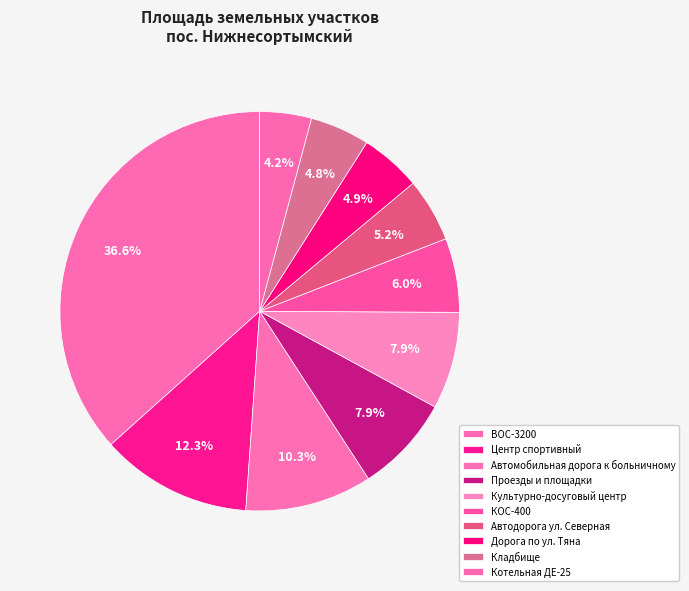

Is there any slice that represents more than half of the pie?

No